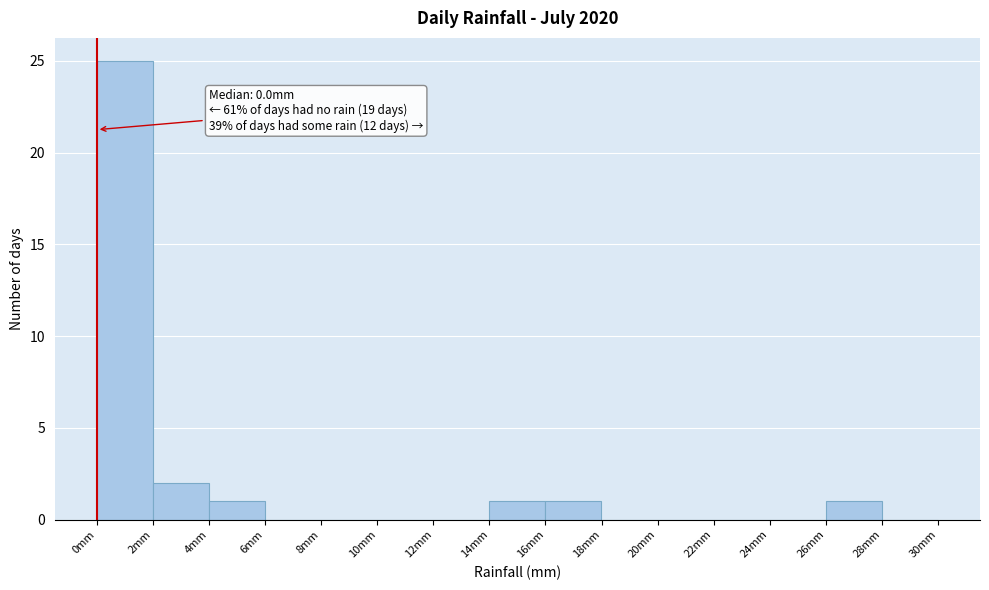

Which range on the x-axis has the tallest bar?

0 to 2